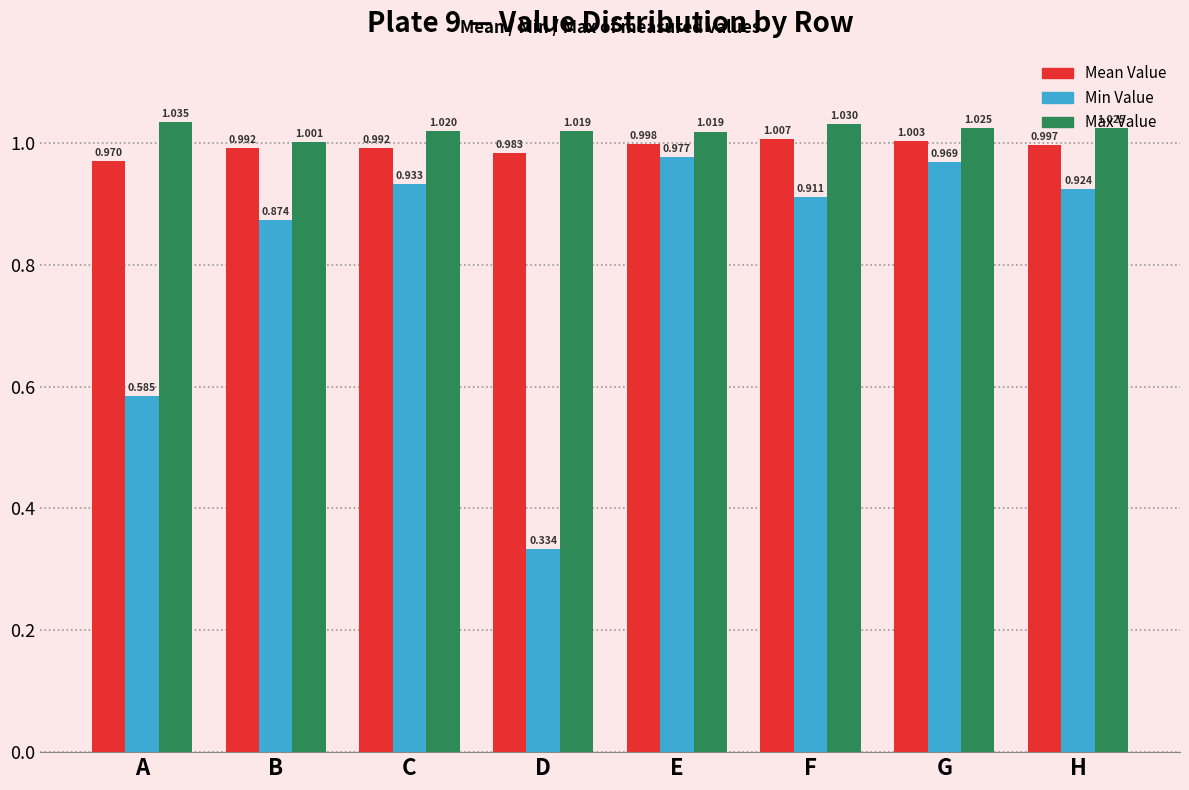

What are all the series names shown in the legend?

Mean Value, Min Value, Max Value